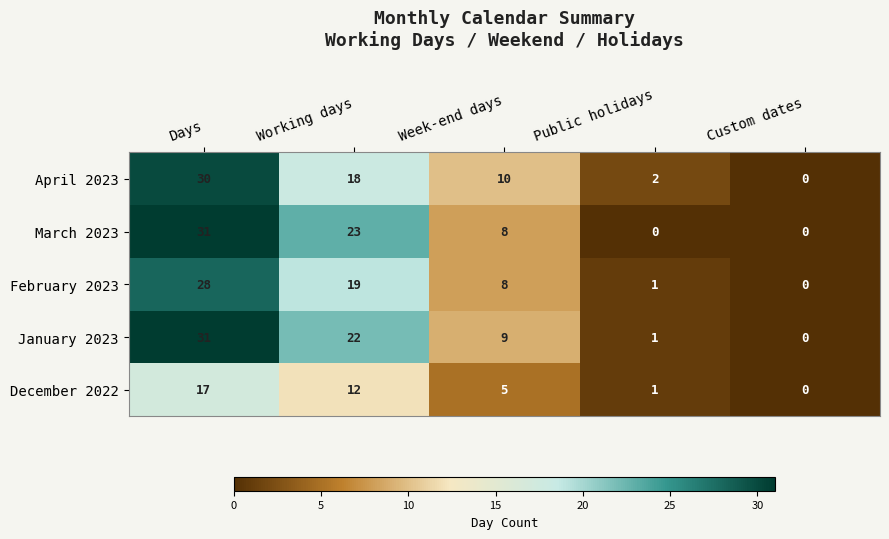

Reading left to right, what are all the values shown in this chart?

April 2023: 30	18	10	2	0
March 2023: 31	23	8	0	0
February 2023: 28	19	8	1	0
January 2023: 31	22	9	1	0
December 2022: 17	12	5	1	0